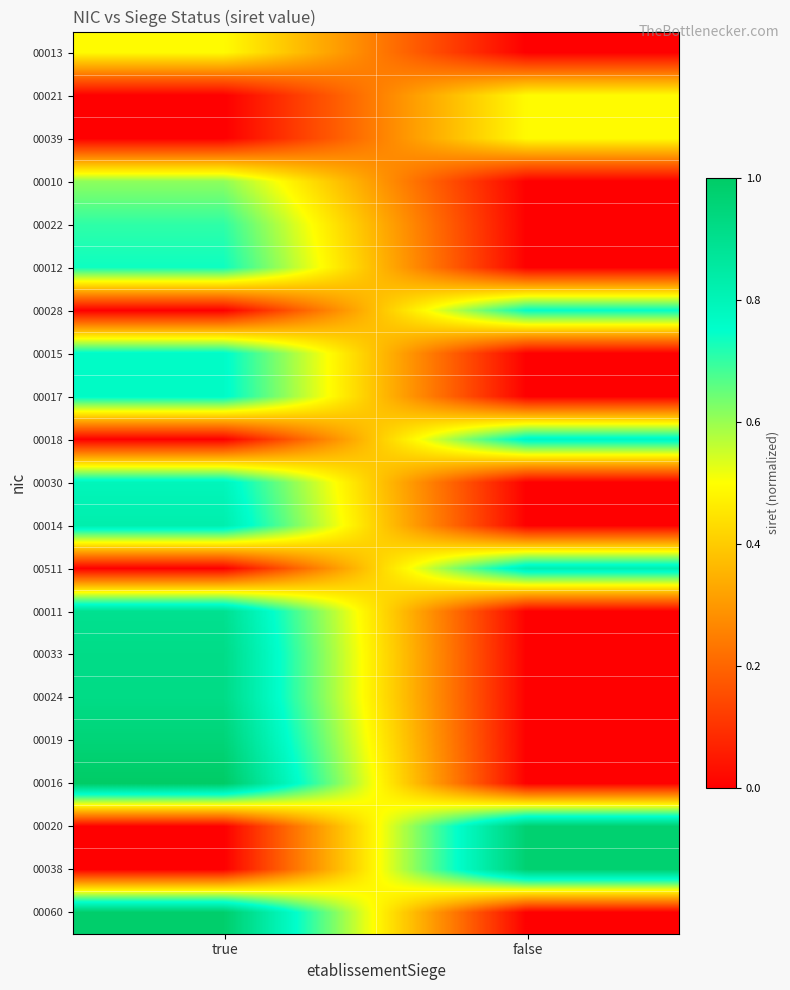

Rank the series at true from highest to lowest value.

00016, 00060, 00019, 00024, 00033, 00011, 00014, 00030, 00017, 00015, 00012, 00022, 00010, 00013, 00021, 00039, 00028, 00018, 00511, 00020, 00038